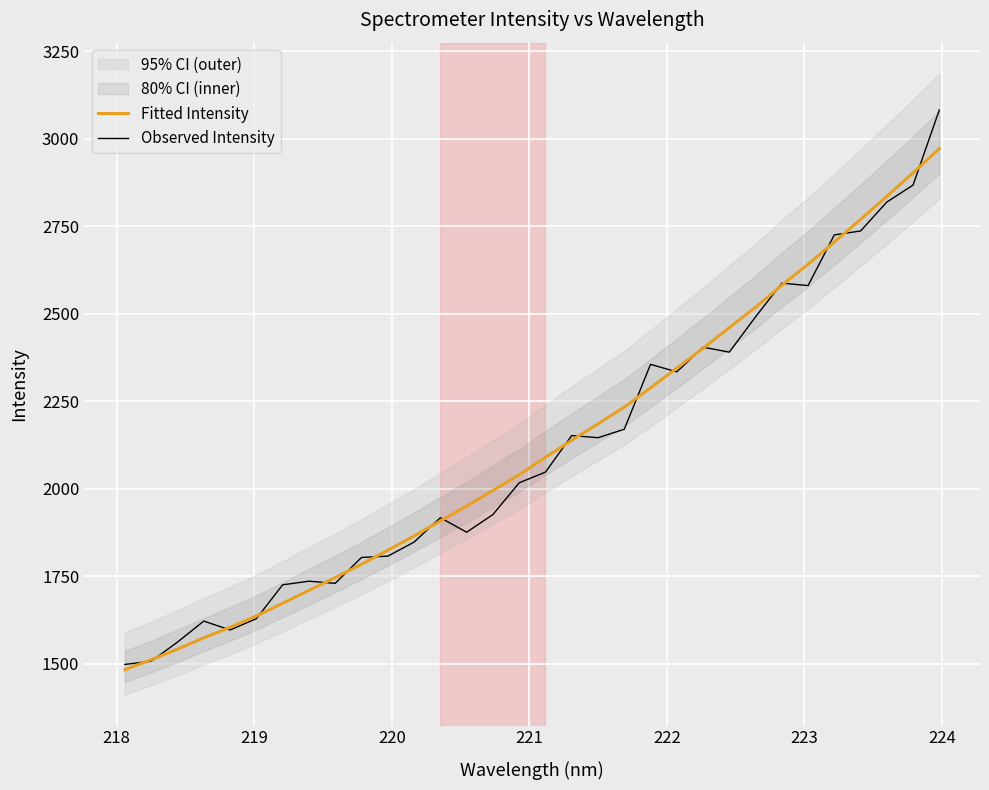

What is the lowest value of the Fitted Intensity series?

1482.9